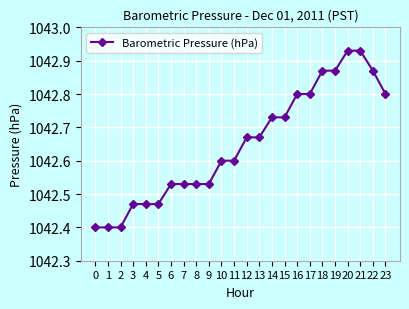

Which has a higher value, 20 or 4?

20